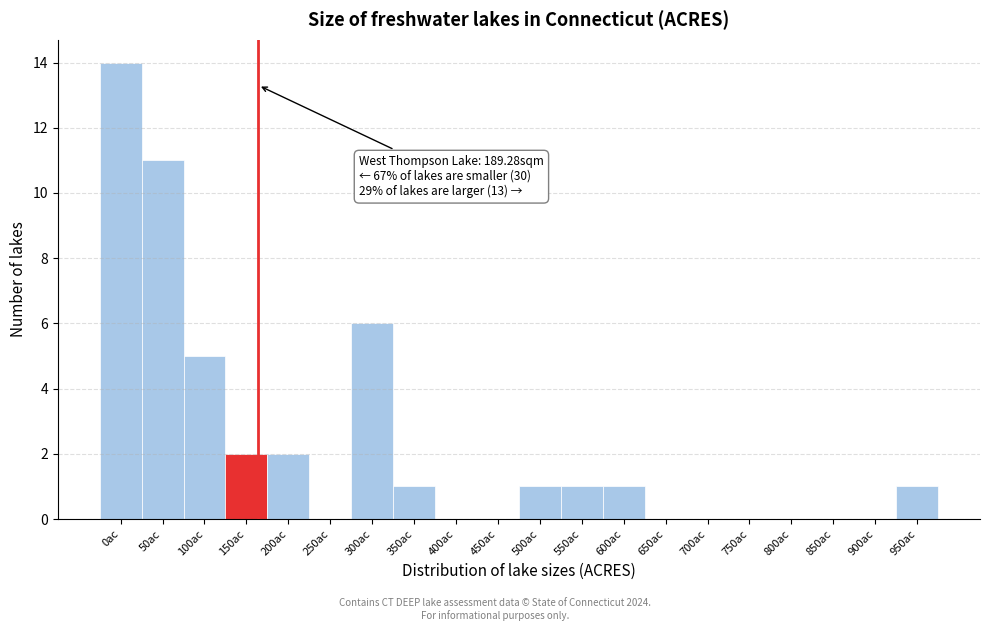

Reading right to left, transcribe all the data shown in this chart.

950ac=1	900ac=0	850ac=0	800ac=0	750ac=0	700ac=0	650ac=0	600ac=1	550ac=1	500ac=1	450ac=0	400ac=0	350ac=1	300ac=6	250ac=0	200ac=2	150ac=2	100ac=5	50ac=11	0ac=14